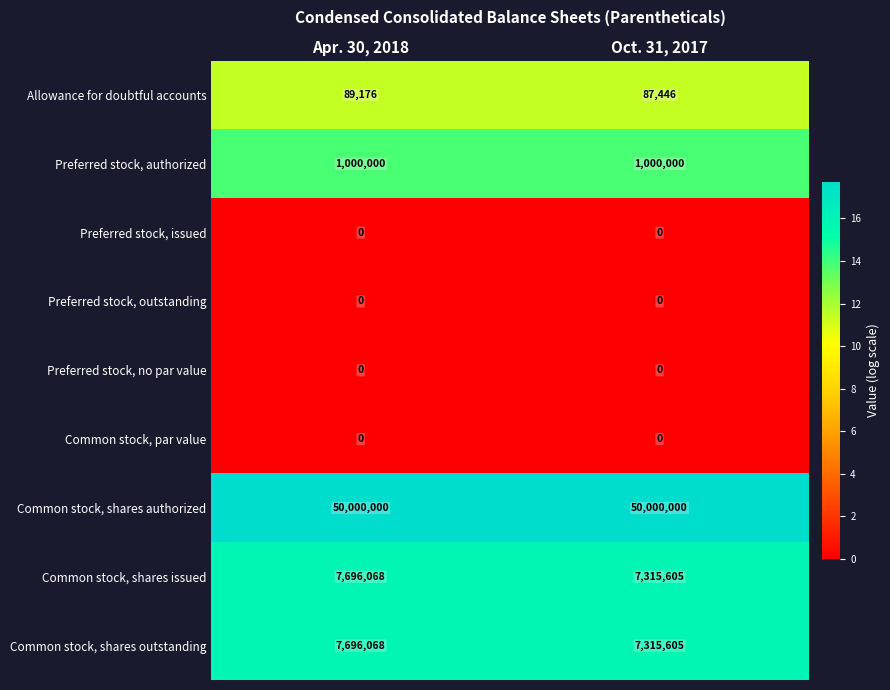

Reading left to right, what are all the values shown in this chart?

Allowance for doubtful accounts: Apr. 30, 2018=89176	Oct. 31, 2017=87446
Preferred stock, authorized: Apr. 30, 2018=1000000	Oct. 31, 2017=1000000
Preferred stock, issued: Apr. 30, 2018=0	Oct. 31, 2017=0
Preferred stock, outstanding: Apr. 30, 2018=0	Oct. 31, 2017=0
Preferred stock, no par value: Apr. 30, 2018=0	Oct. 31, 2017=0
Common stock, par value: Apr. 30, 2018=0	Oct. 31, 2017=0
Common stock, shares authorized: Apr. 30, 2018=50000000	Oct. 31, 2017=50000000
Common stock, shares issued: Apr. 30, 2018=7696068	Oct. 31, 2017=7315605
Common stock, shares outstanding: Apr. 30, 2018=7696068	Oct. 31, 2017=7315605